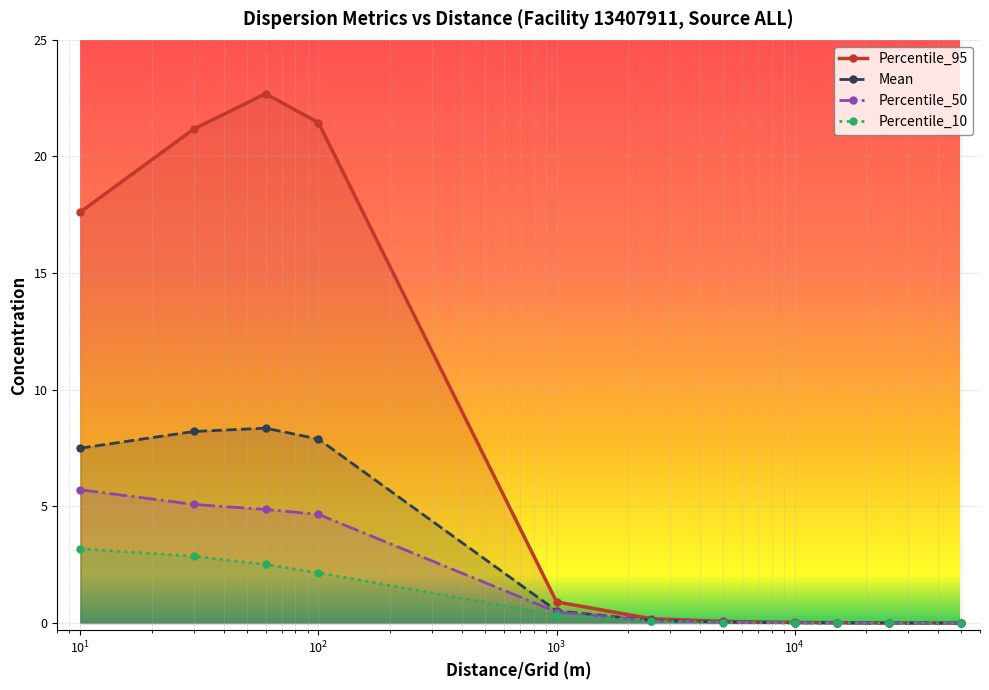

Rank the series by their maximum value, from highest to lowest.

Percentile_95, Mean, Percentile_50, Percentile_10